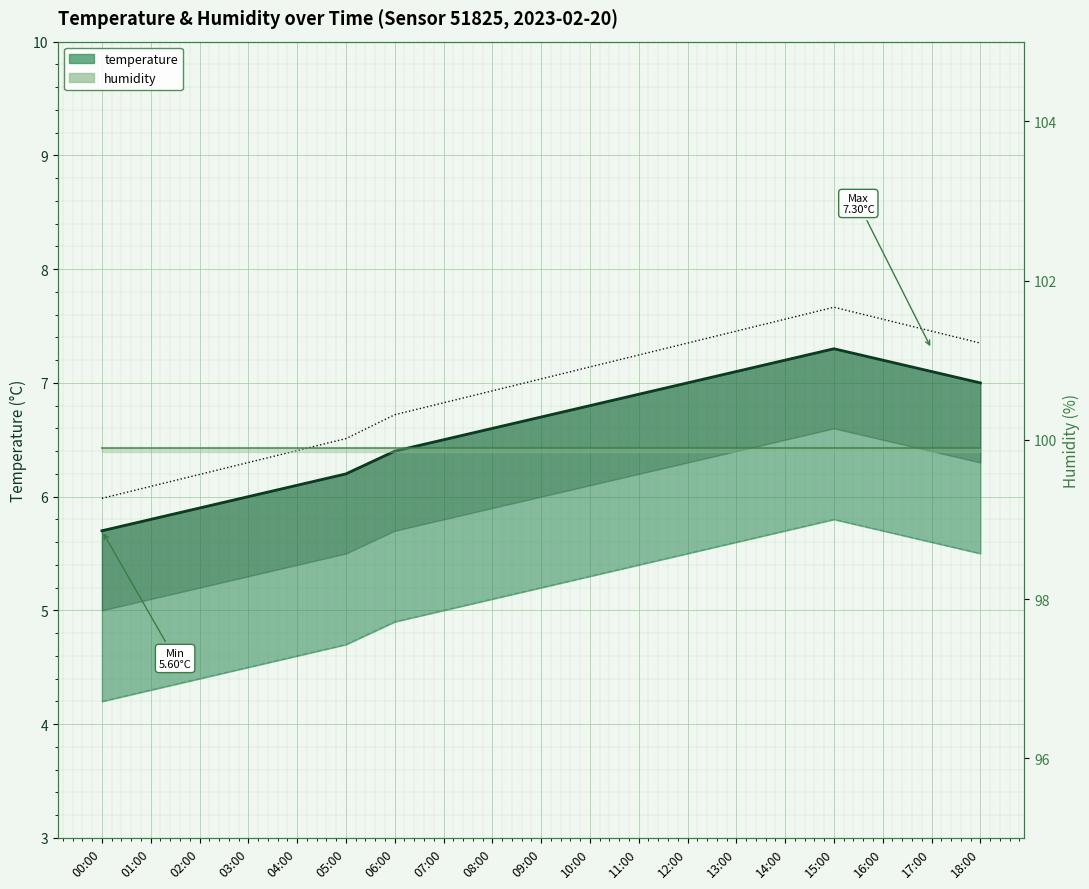

Count the number of categories in the chart.

19